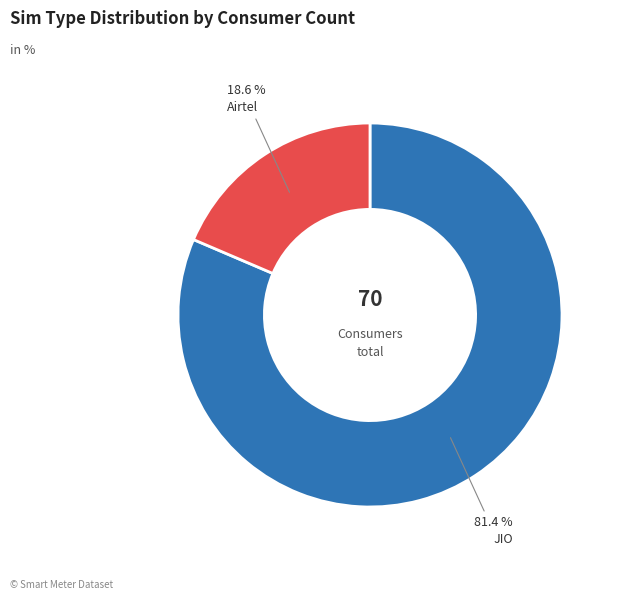

Is the sum of JIO and Airtel greater than half?

Yes